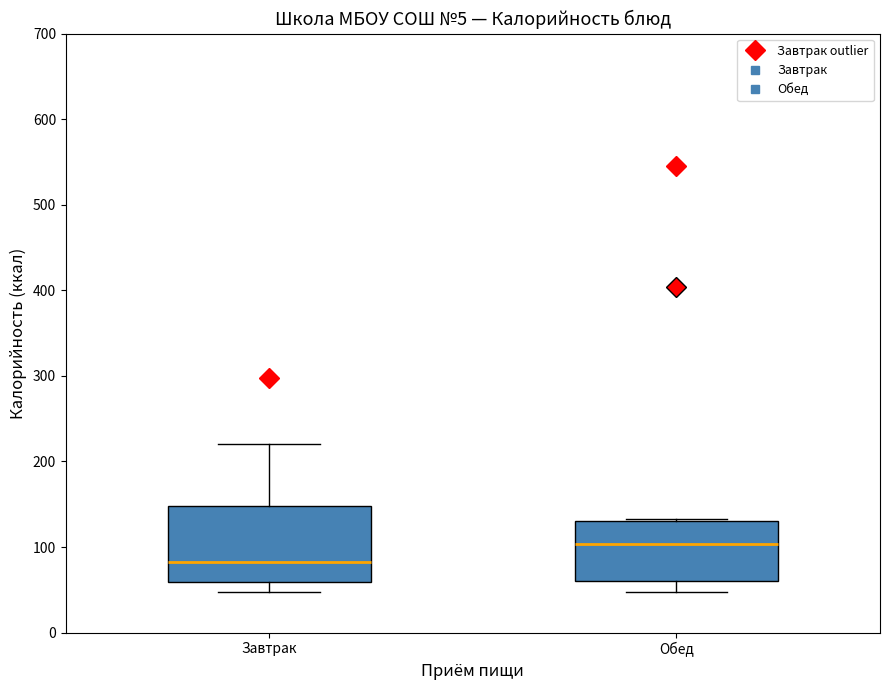

Which box's median line is the lowest?

Завтрак